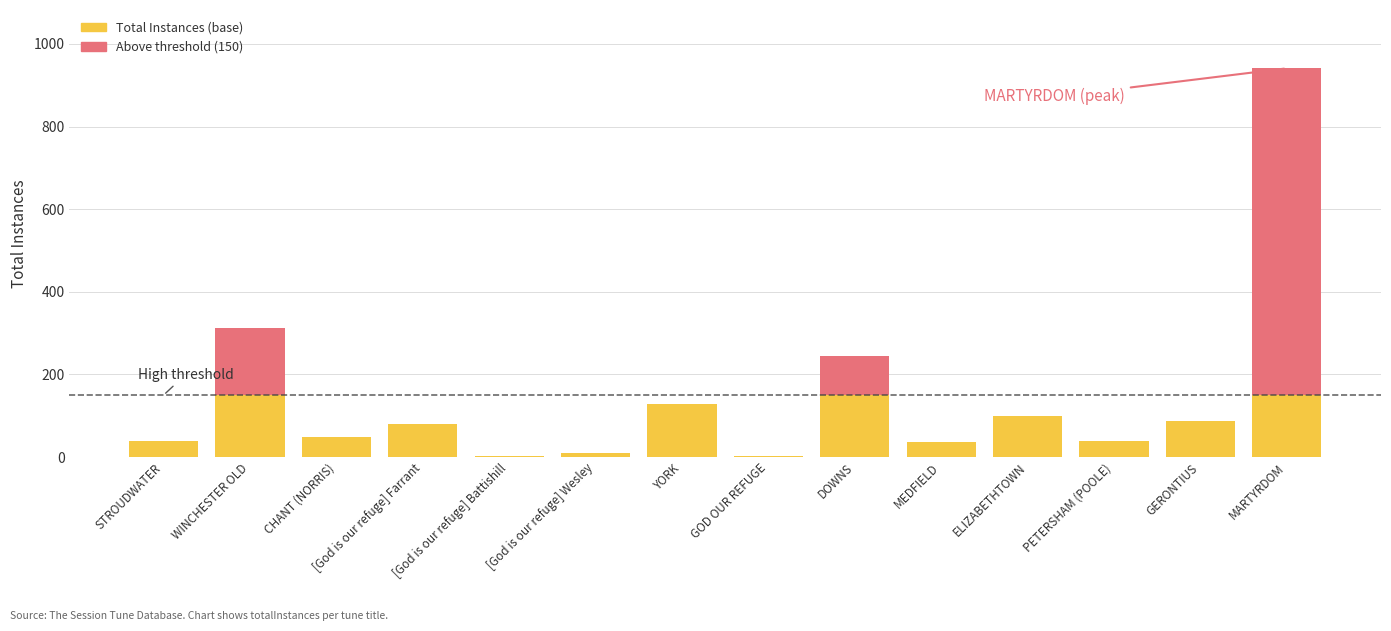

At which category does the chart reach its minimum across all series?

[God is our refuge] Battishill